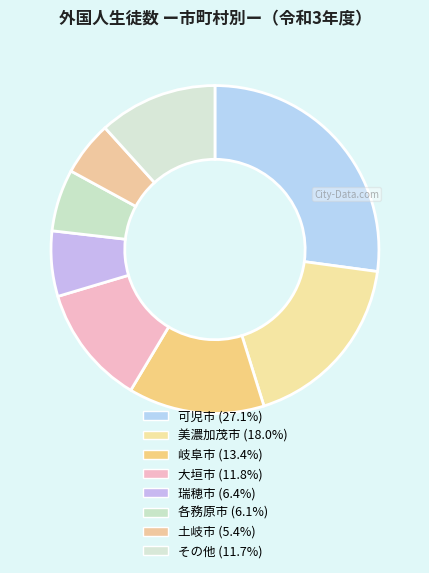

How many slices are in this pie chart?

8